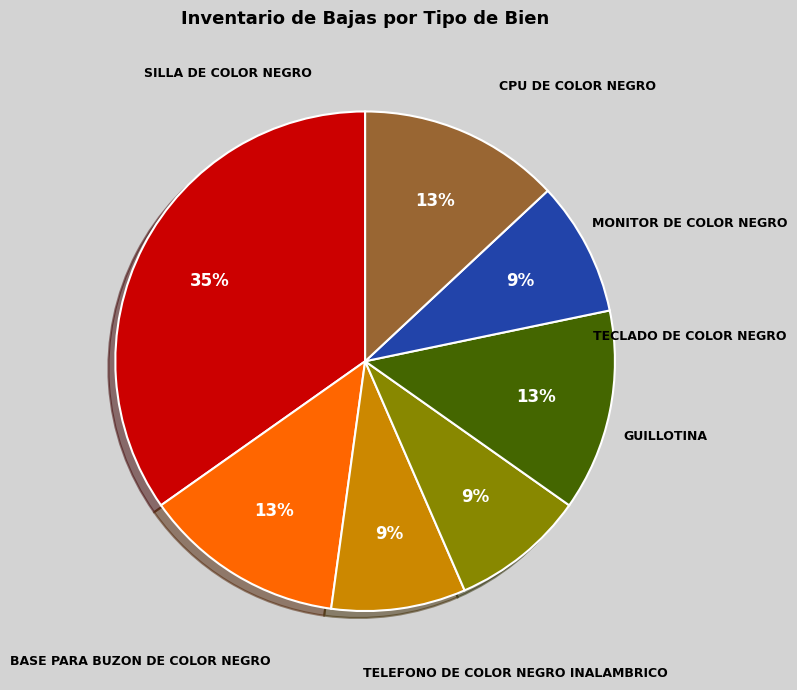

How many segments does this pie chart have?

7